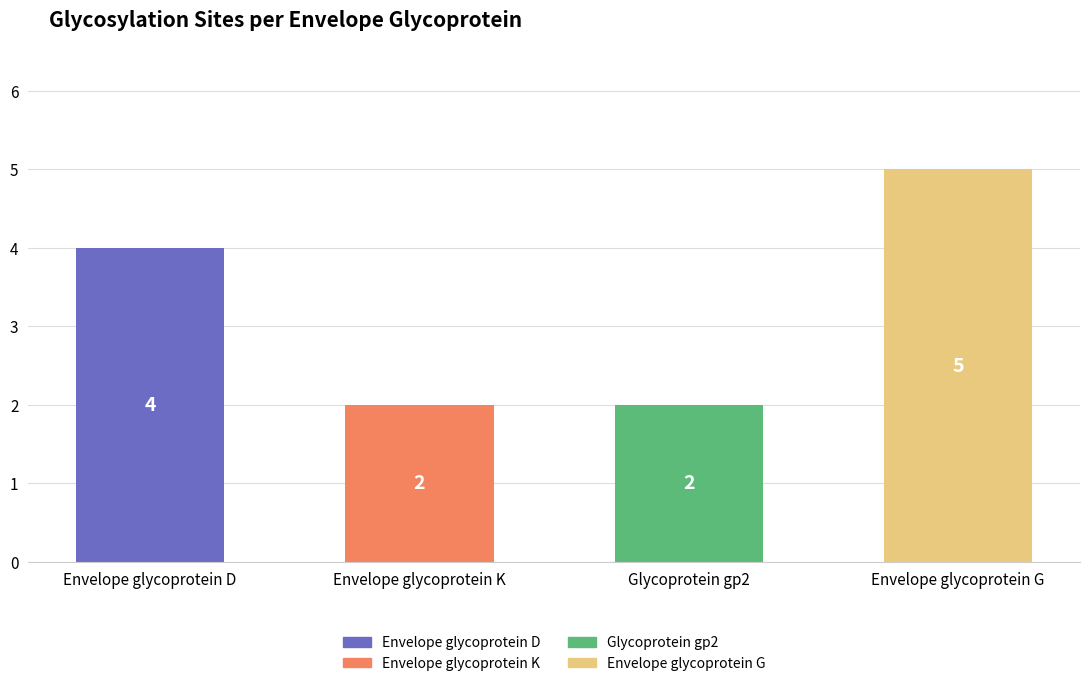

What is the difference between the second highest and minimum values?

2